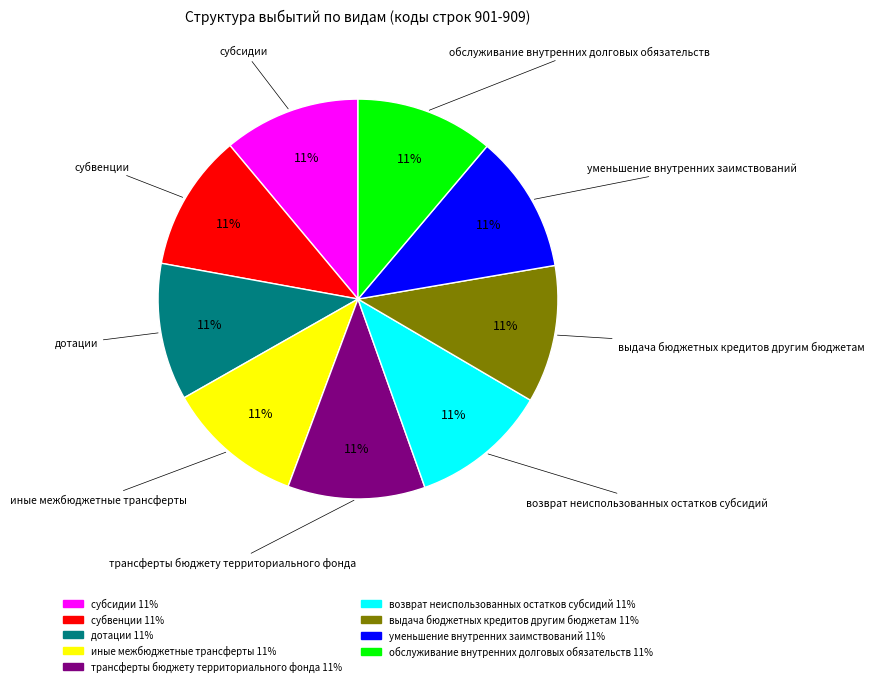

Approximately how many times larger is the value at дотации compared to трансферты бюджету территориального фонда?

1.0